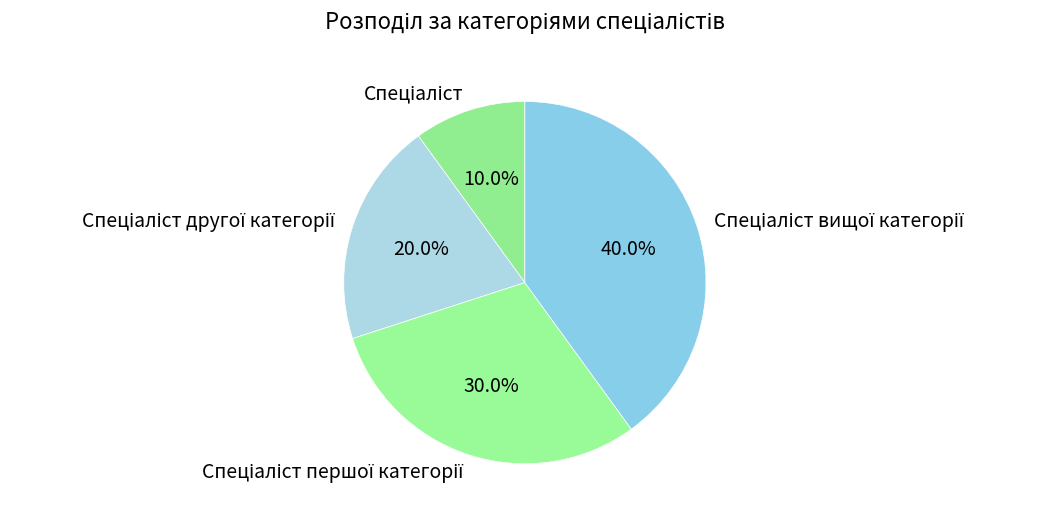

Count the number of slices in the pie.

4